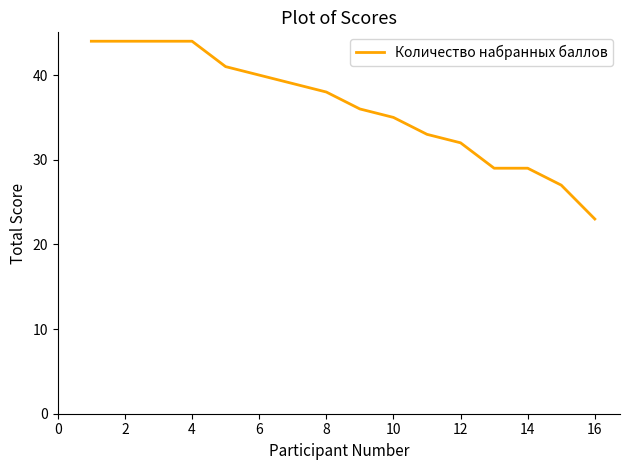

What is the smallest value displayed?

23